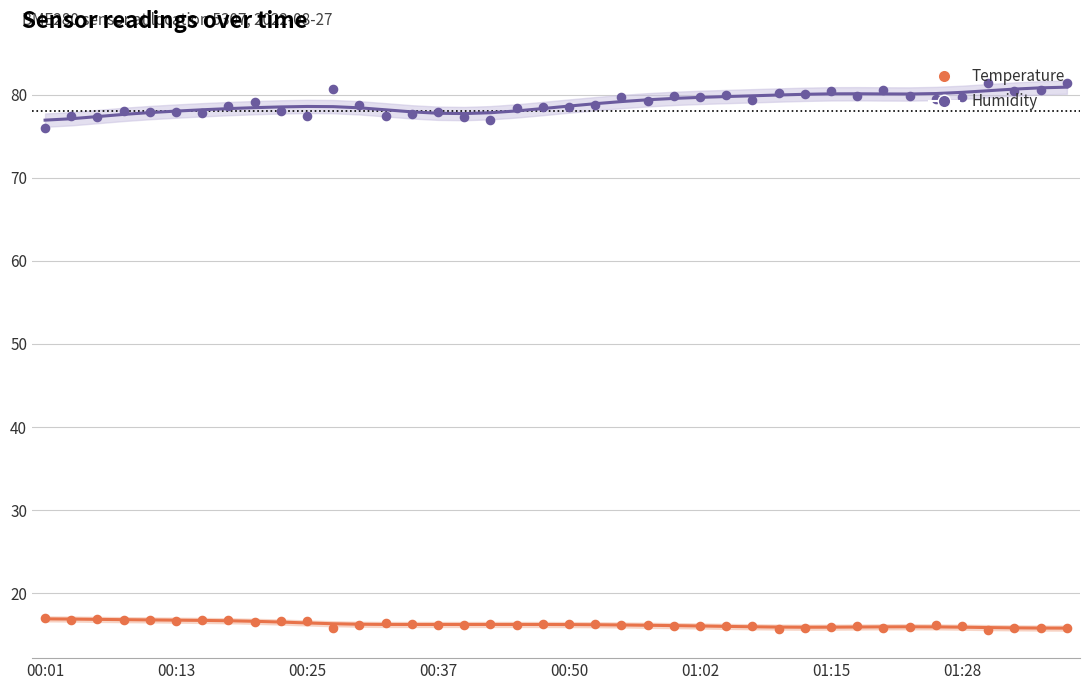

At how many categories does at least one series exceed 31?

40